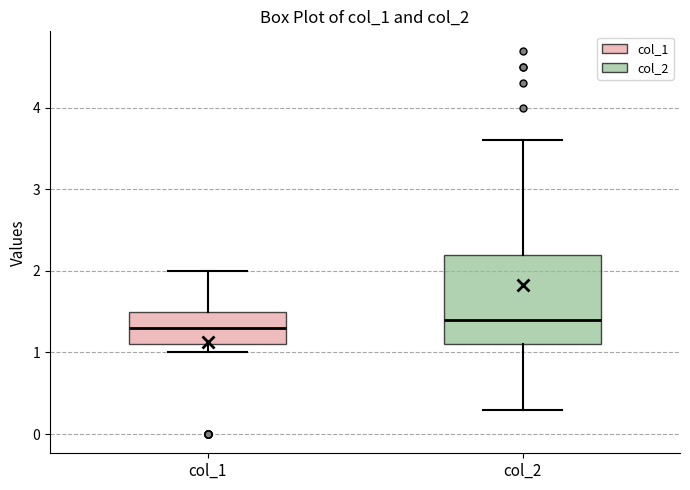

Where does the lower whisker of the box for col_1 end on the y-axis? The values are not printed on the chart, so give them approximately, as read against the axis.

1.0